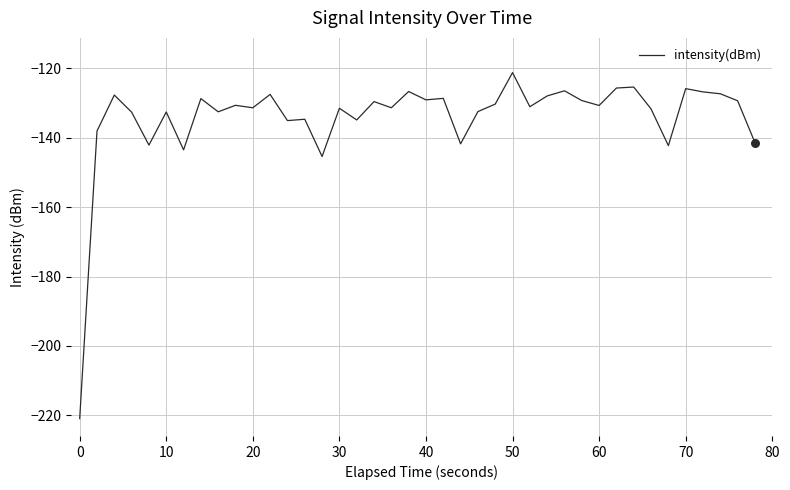

What is the greatest value displayed?

-121.3